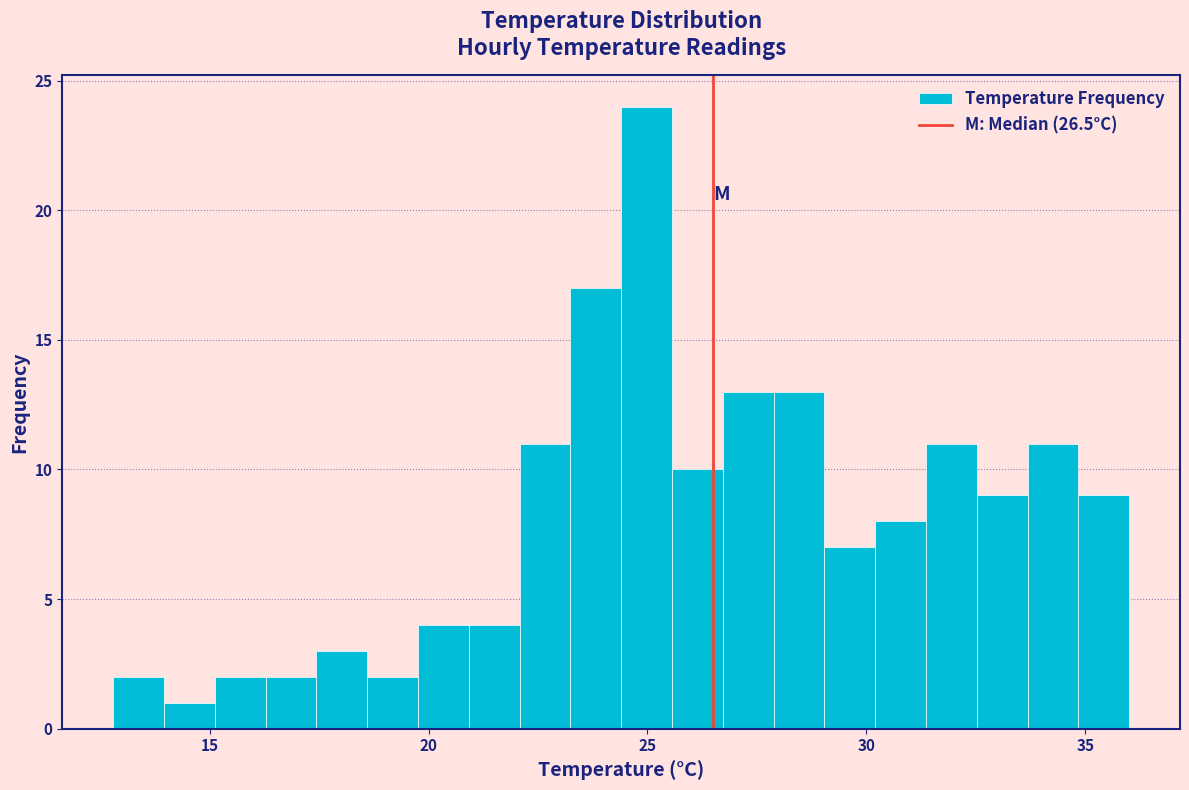

Read against the x-axis, roughly where is the centre of the tallest bar?

25.0